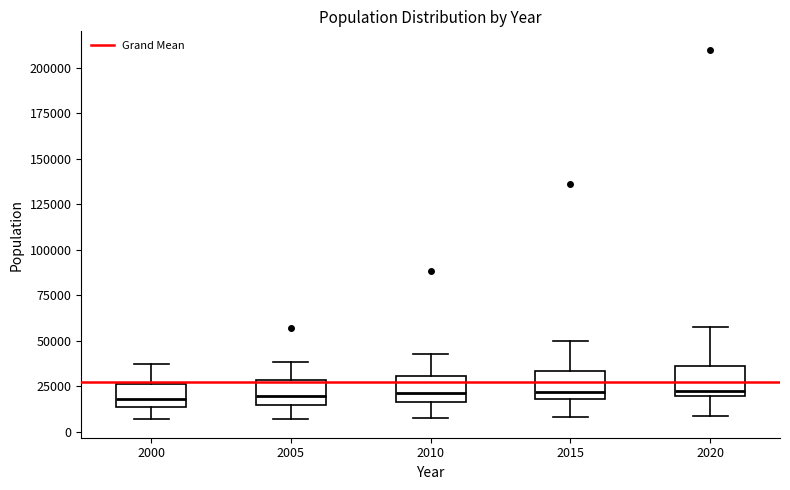

Reading left to right, read every box against the y-axis: the position of its median line, the range the box covers, and the ends of its whiskers. The values are not printed on the chart, so give them approximately, as read against the axis.

2000: median 20000, box 15000 to 25000, whiskers 5000 to 35000
2005: median 20000, box 15000 to 30000, whiskers 5000 to 40000
2010: median 20000, box 15000 to 30000, whiskers 10000 to 45000
2015: median 20000 (just above the box's lower edge), box 20000 to 35000, whiskers 10000 to 50000
2020: median 25000, box 20000 to 35000, whiskers 10000 to 60000